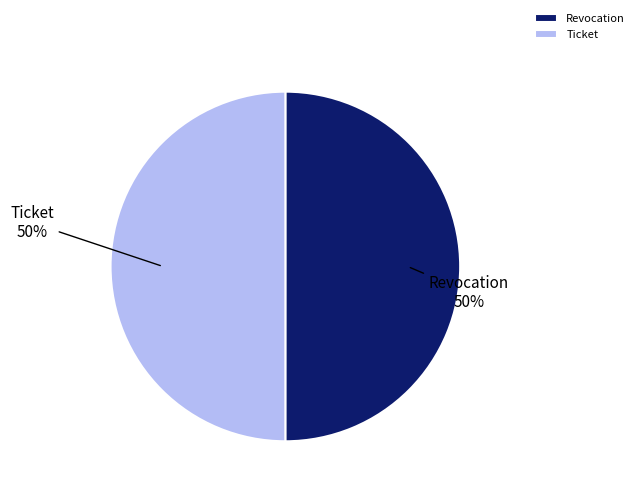

Combined, do Revocation and Ticket account for over 50%?

Yes